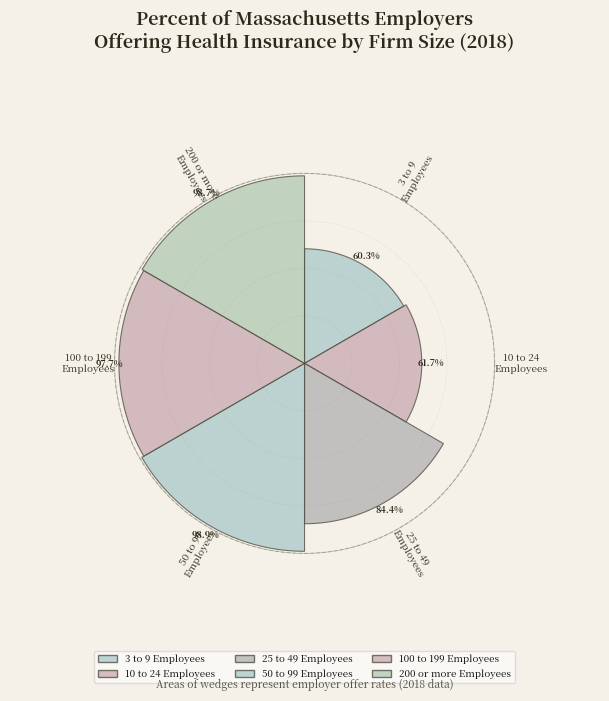

Which slice is the smallest?

3 to 9 Employees